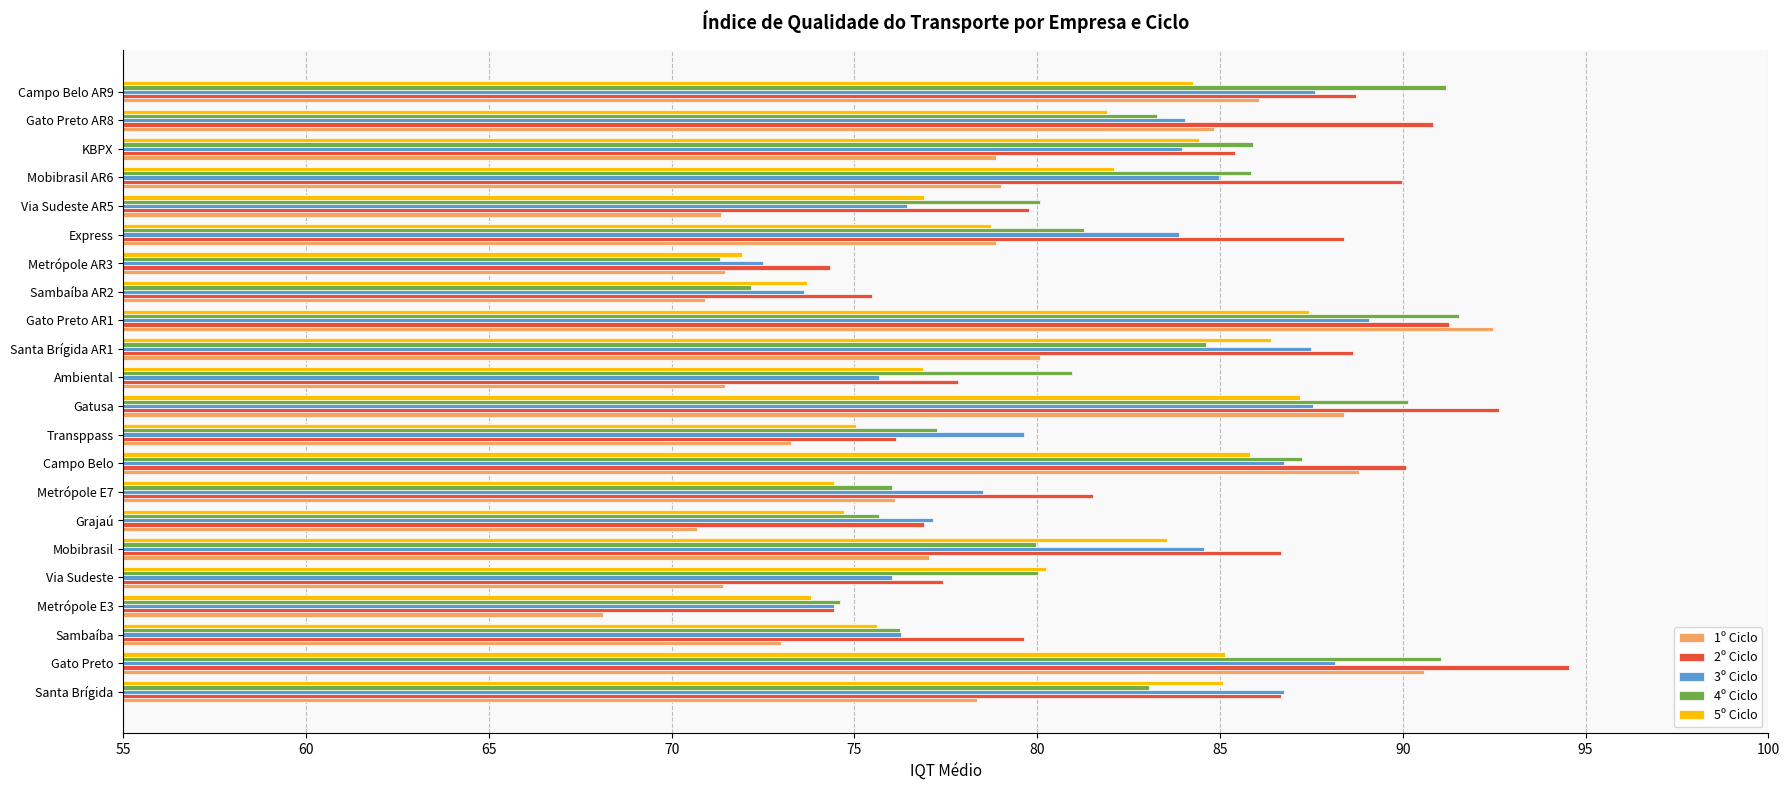

What is the average value of the 3º Ciclo series?

81.6